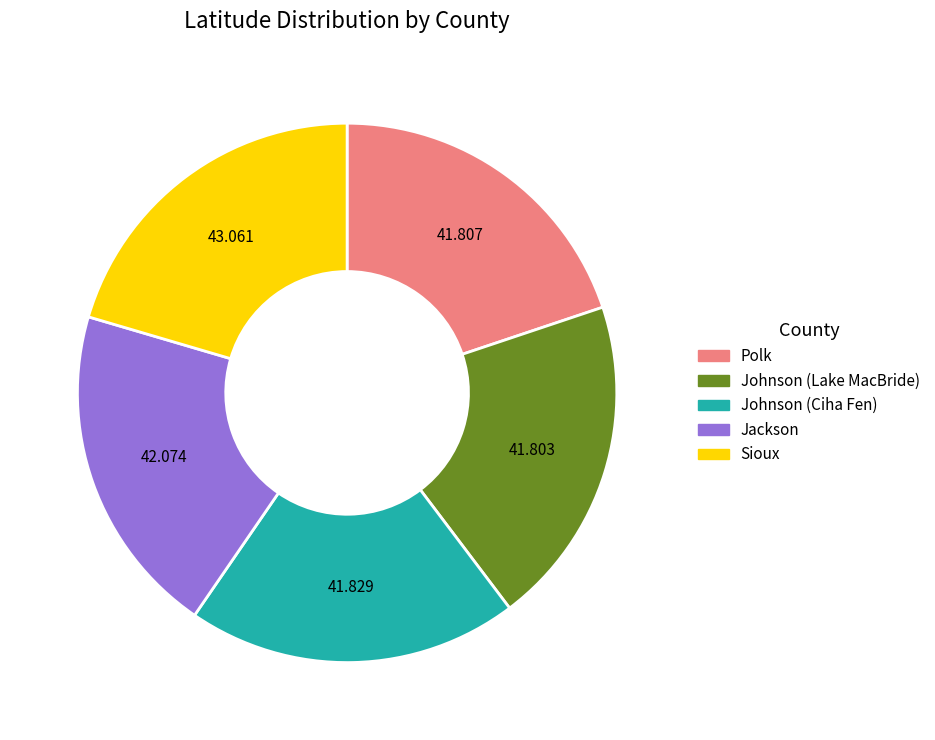

True or false: Sioux accounts for 28% of the total.

False